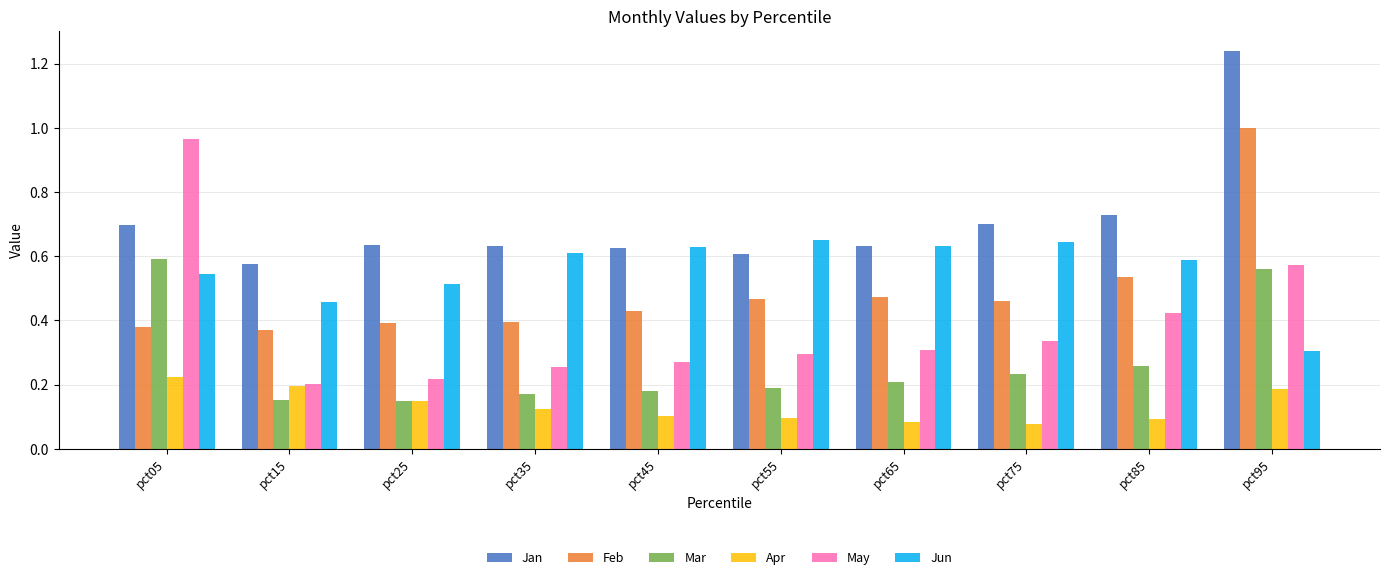

How many groups of bars are there?

10